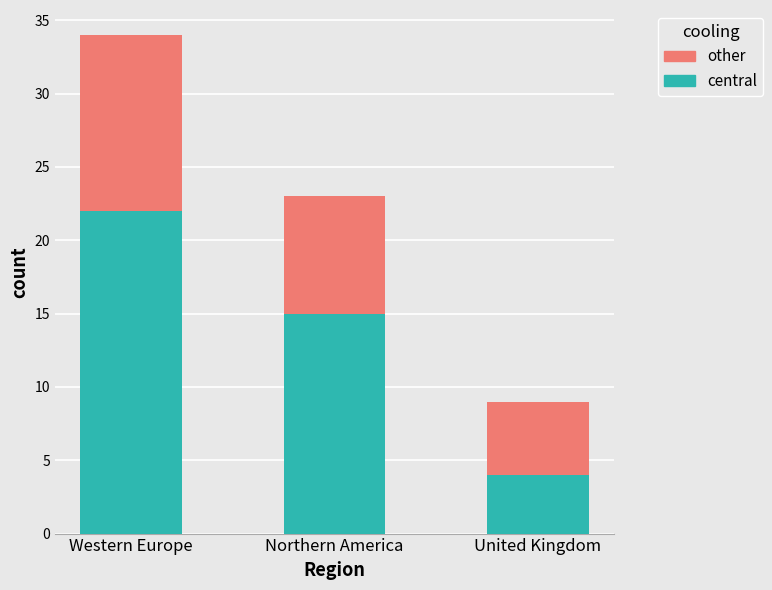

What is the minimum value for central?

4